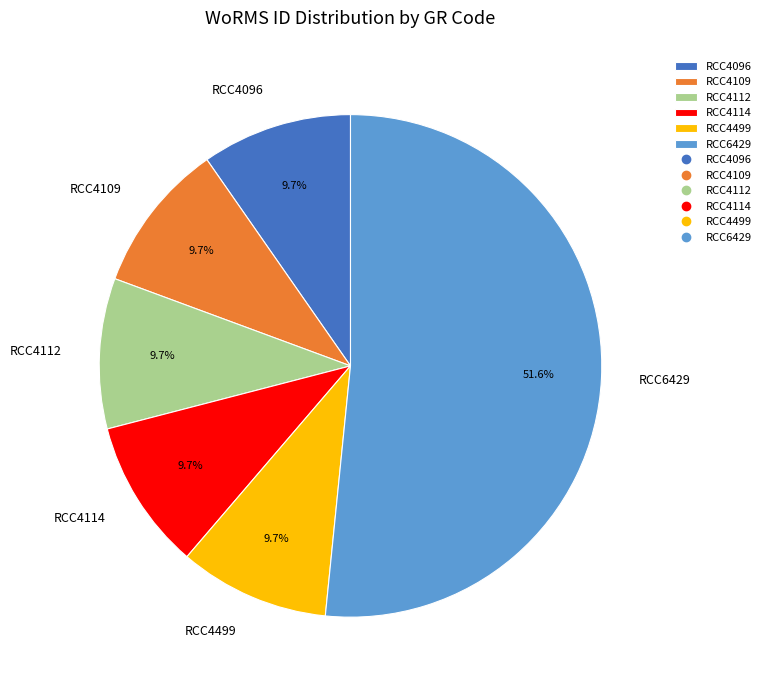

True or false: RCC4096 accounts for 2% of the total.

False